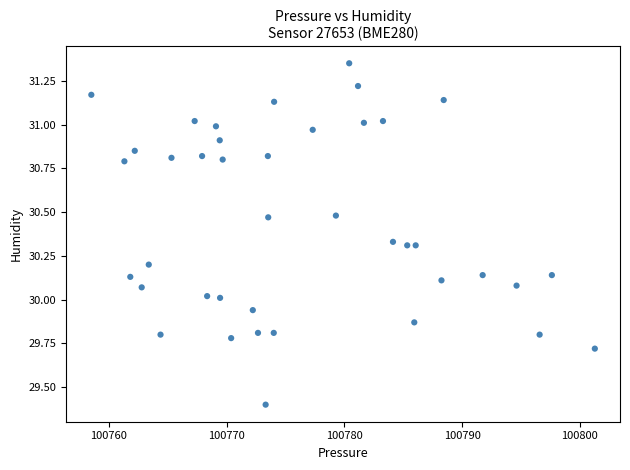

What is the range of X values (max minus min)?

42.8